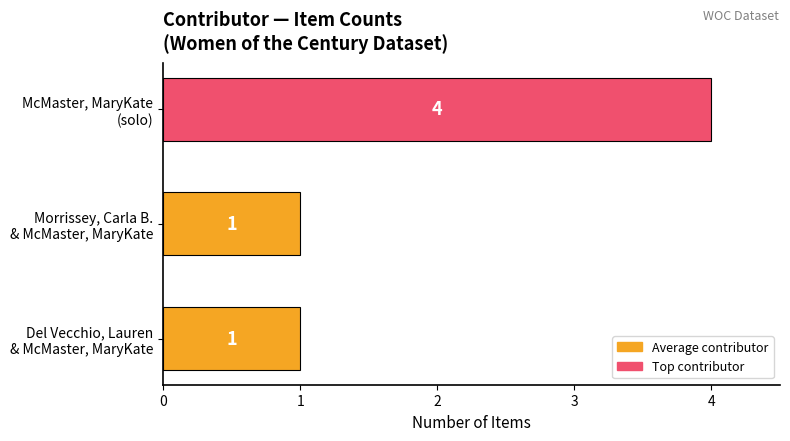

What is the greatest value displayed?

4